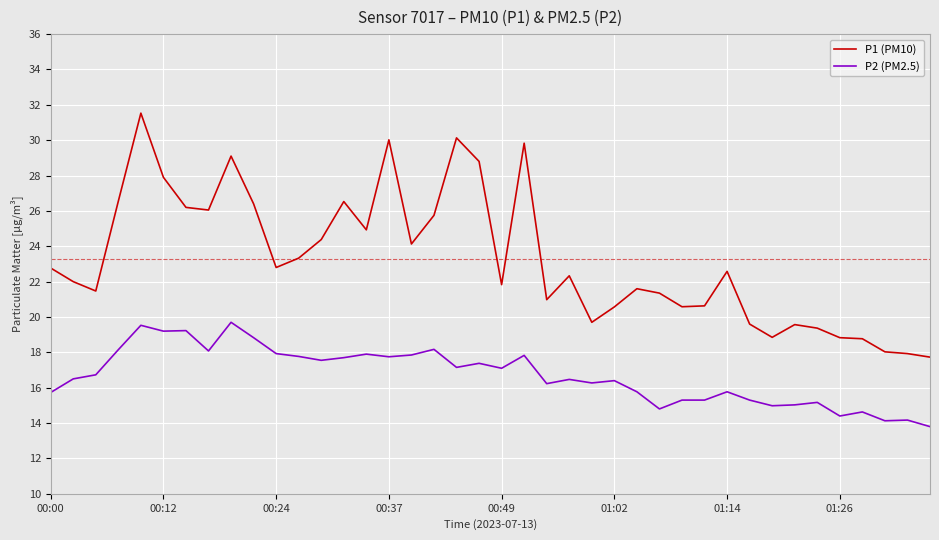

Which series has the largest total across all categories?

P1 (PM10)